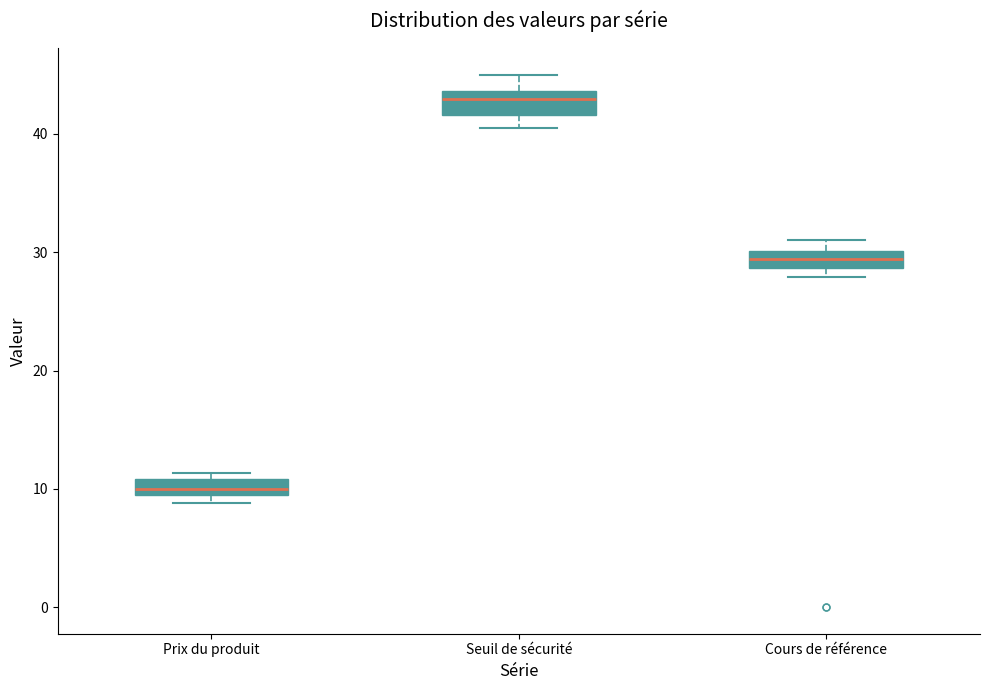

Where is the lower edge of the box for Prix du produit on the y-axis? The values are not printed on the chart, so give them approximately, as read against the axis.

9